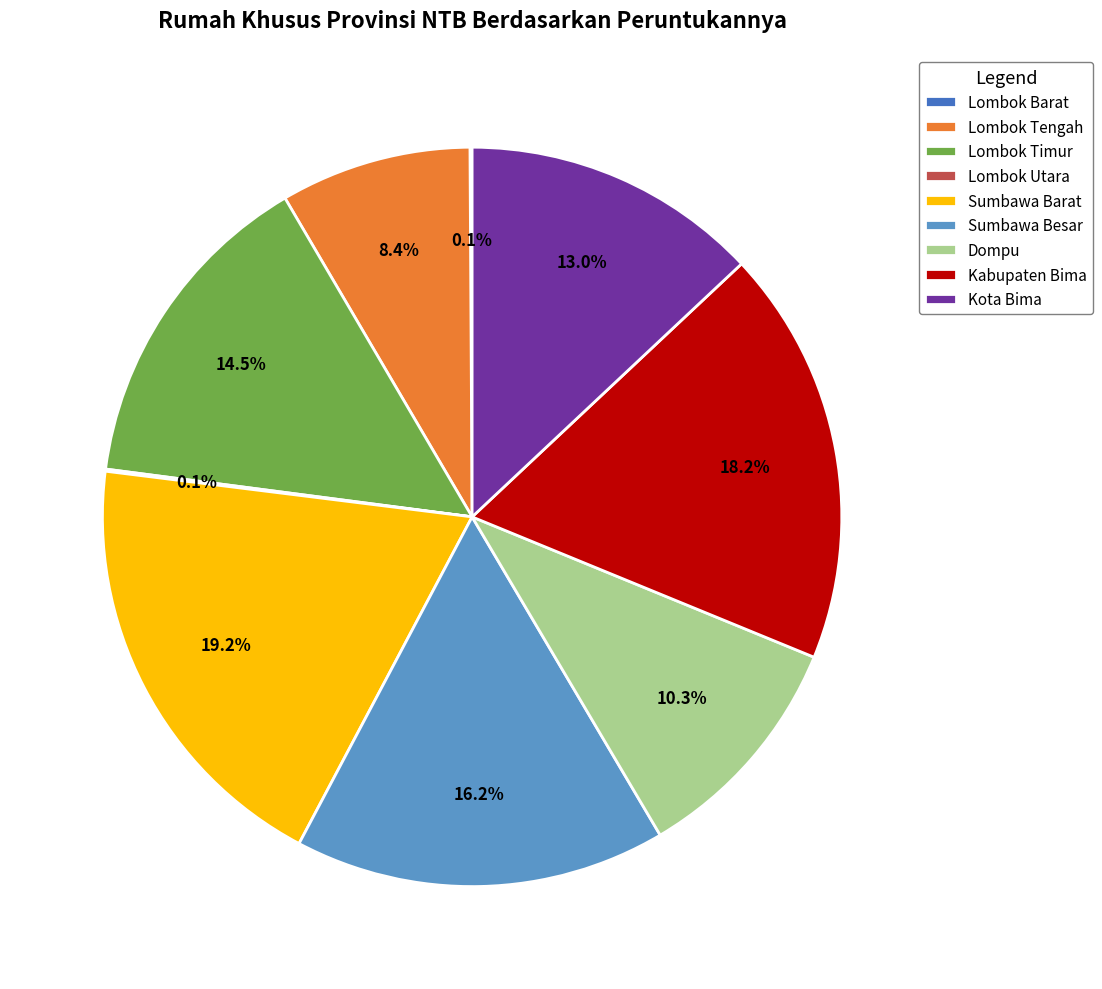

Does Kota Bima account for over 50% of the chart?

No